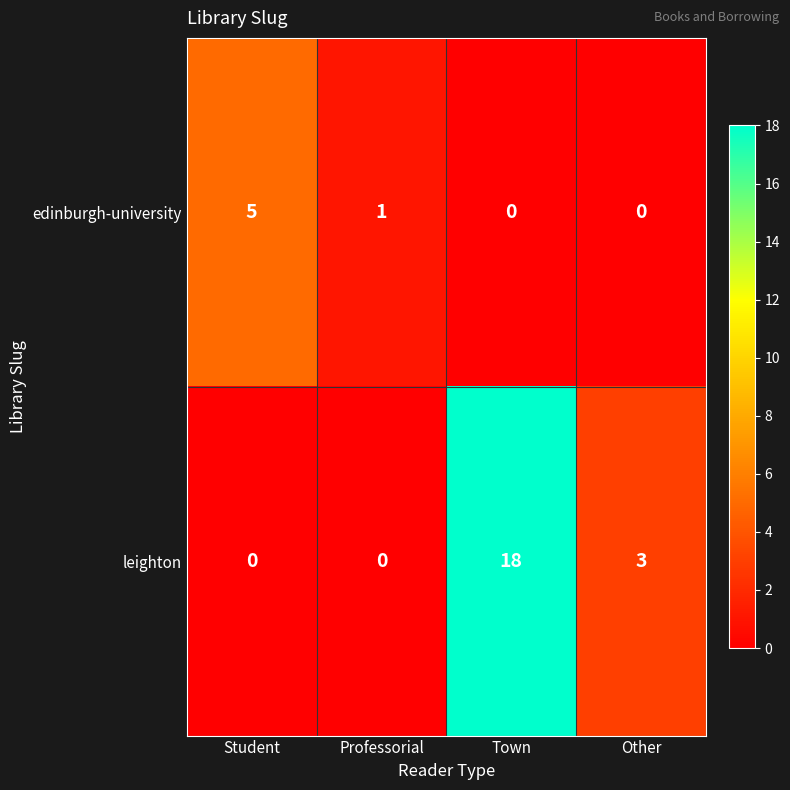

What is the total value across all series at Other?

3